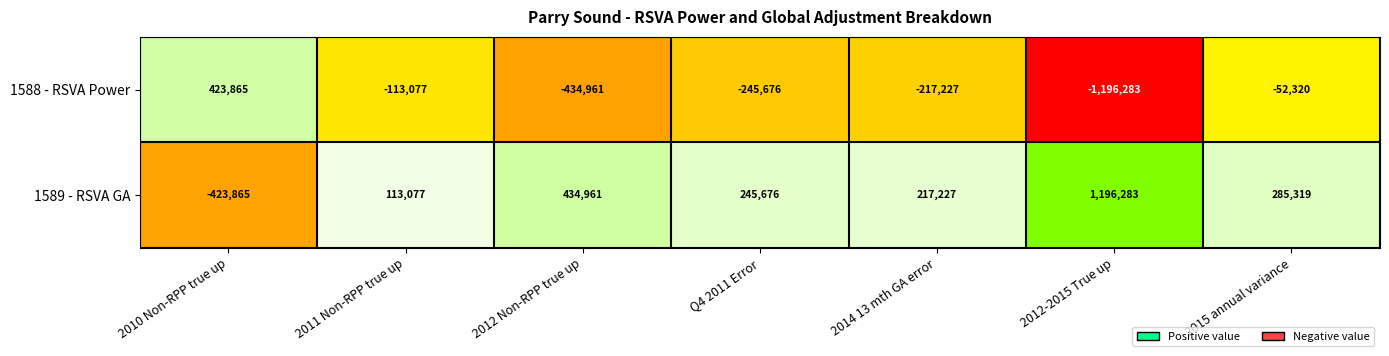

Reading left to right, transcribe all the data shown in this chart.

2010 Non-RPP true up: 423865.0	-423865.0
2011 Non-RPP true up: -113076.9	113076.9
2012 Non-RPP true up: -434961.2	434961.2
Q4 2011 Error: -245675.7	245675.7
2014 13 mth GA error: -217227.0	217227.0
2012-2015 True up: -1196282.8	1196282.8
2015 annual variance: -52320.2	285319.4